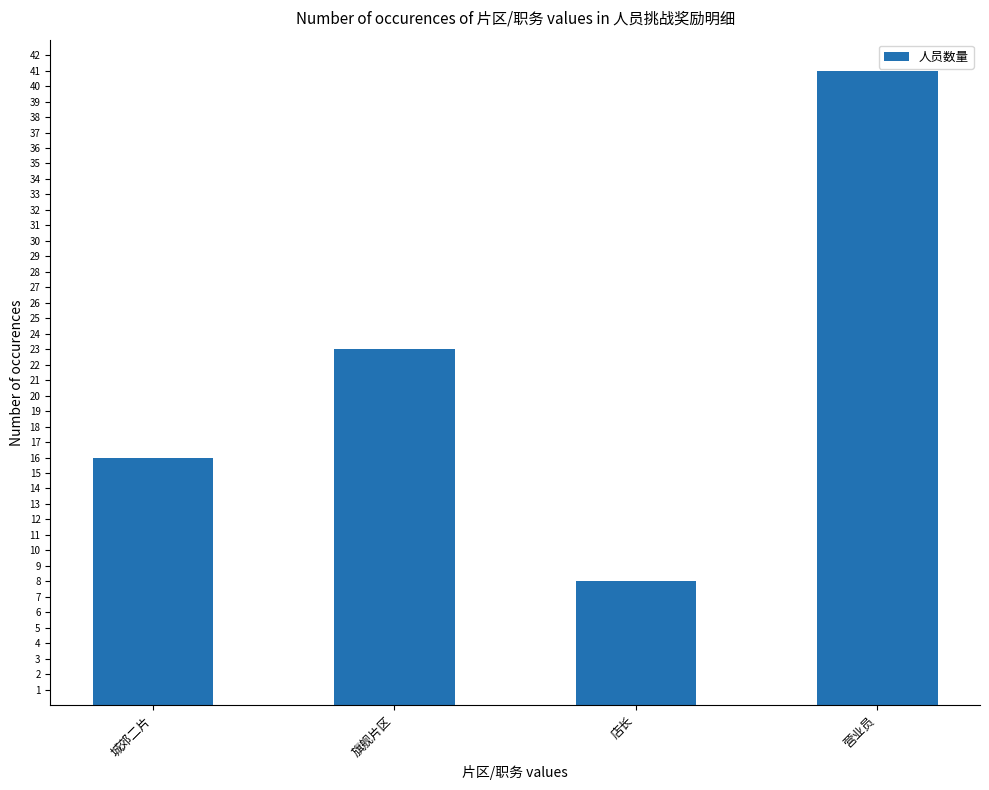

Reading right to left, what are all the values shown in this chart?

41	8	23	16